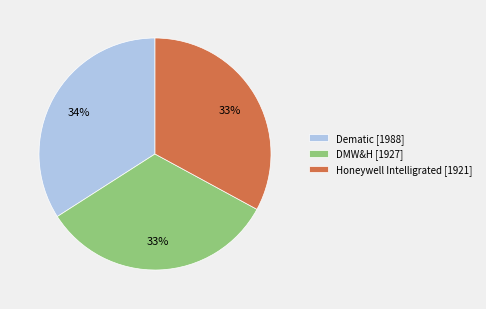

Combined, do DMW&H [1927] and Dematic [1988] account for over 50%?

Yes